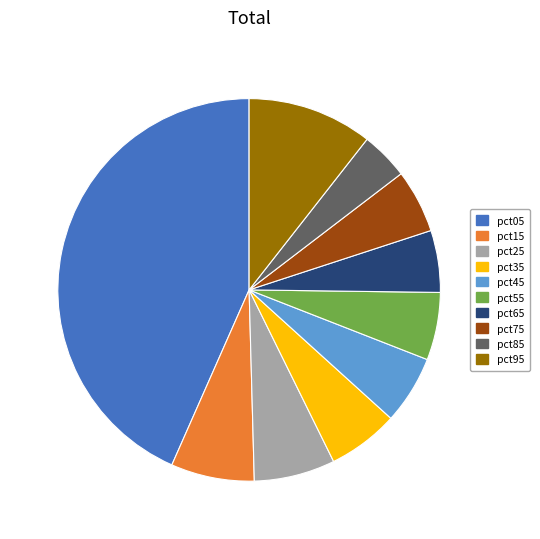

Is pct75 the majority of the pie?

No